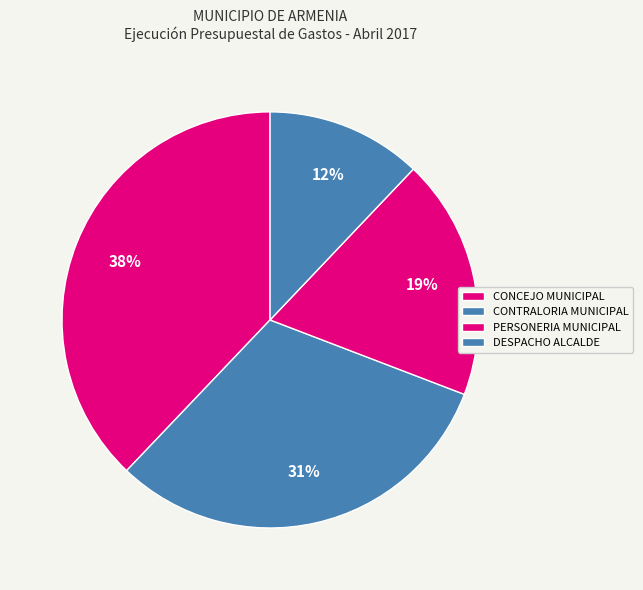

True or false: PERSONERIA MUNICIPAL accounts for 10% of the total.

False